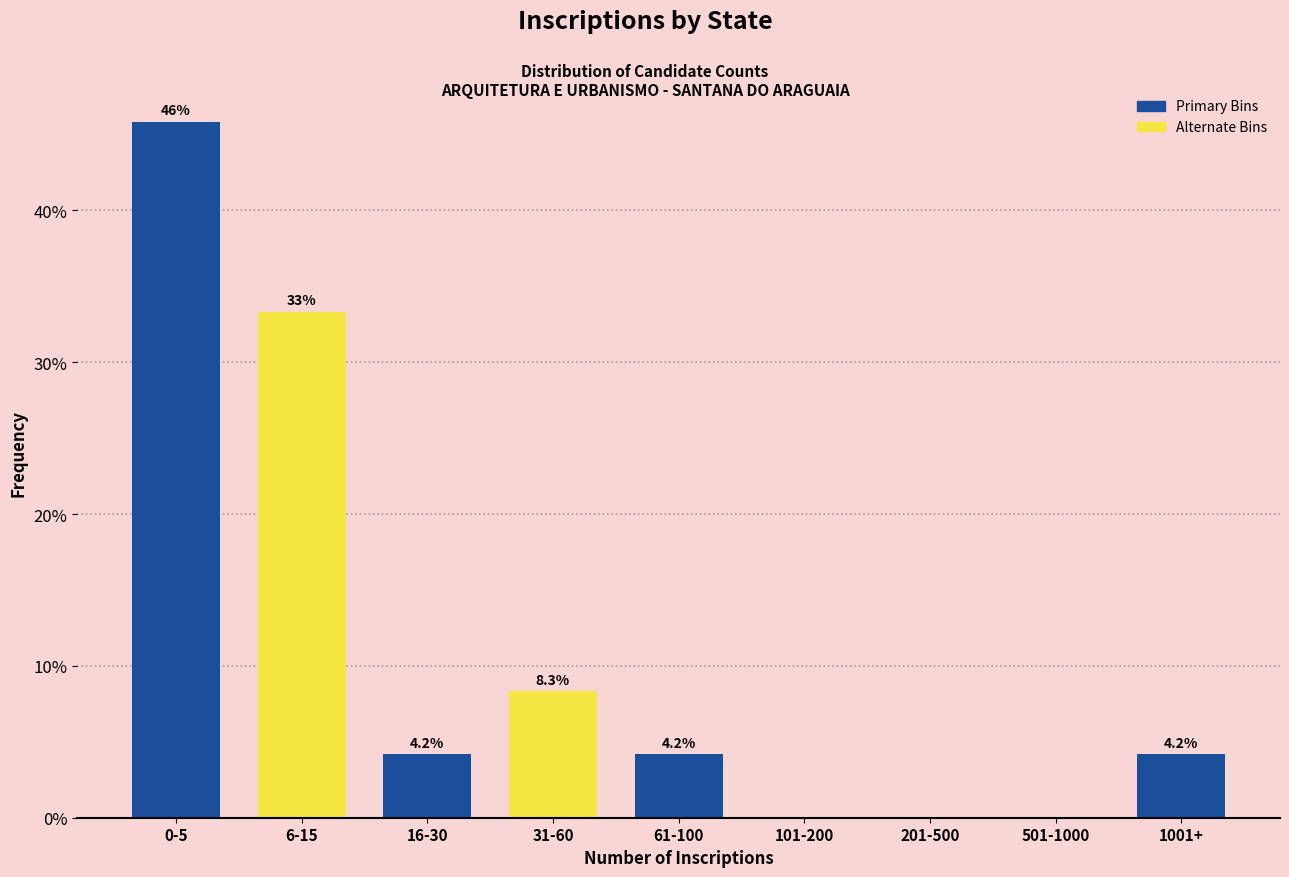

Reading left to right, list all the values displayed in this chart.

0-5=45.8	6-15=33.3	16-30=4.2	31-60=8.3	61-100=4.2	101-200=0.0	201-500=0.0	501-1000=0.0	1001+=4.2